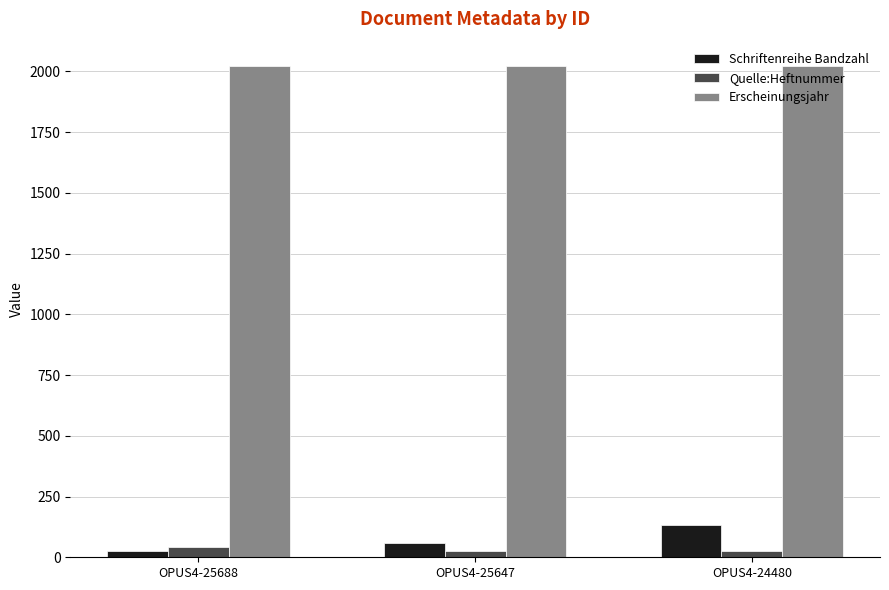

At how many categories does at least one series exceed 1102?

3